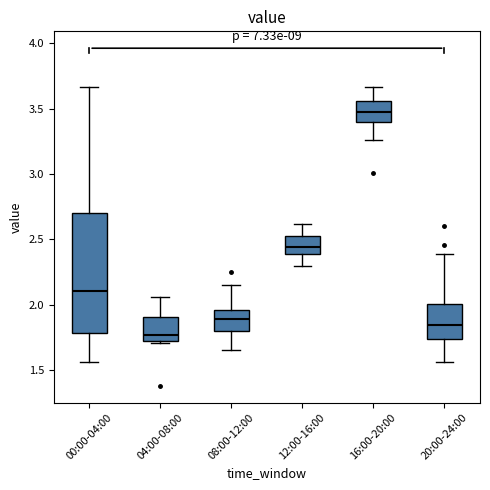

Which box's median line is the highest?

16:00-20:00